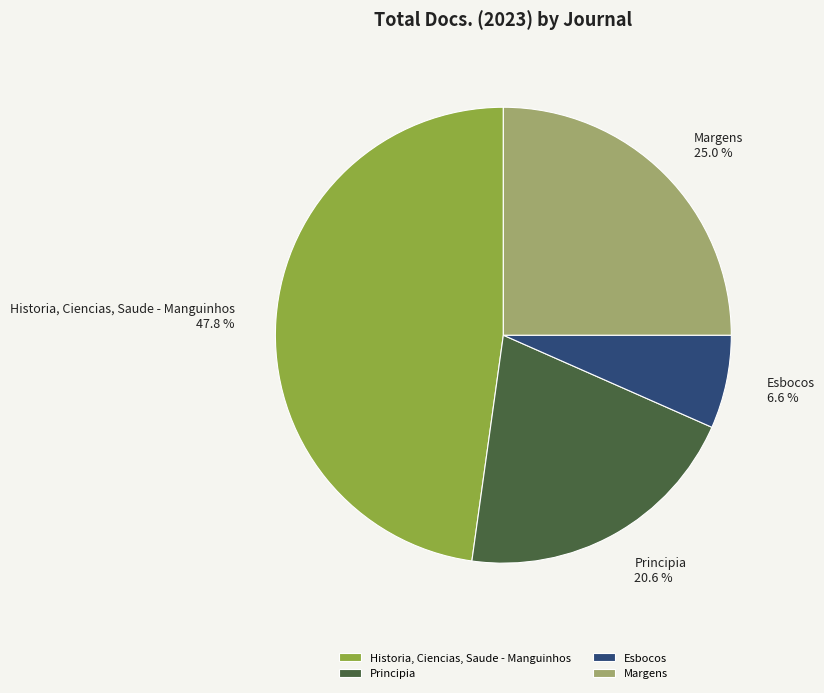

Is the sum of Margens and Principia greater than half?

No